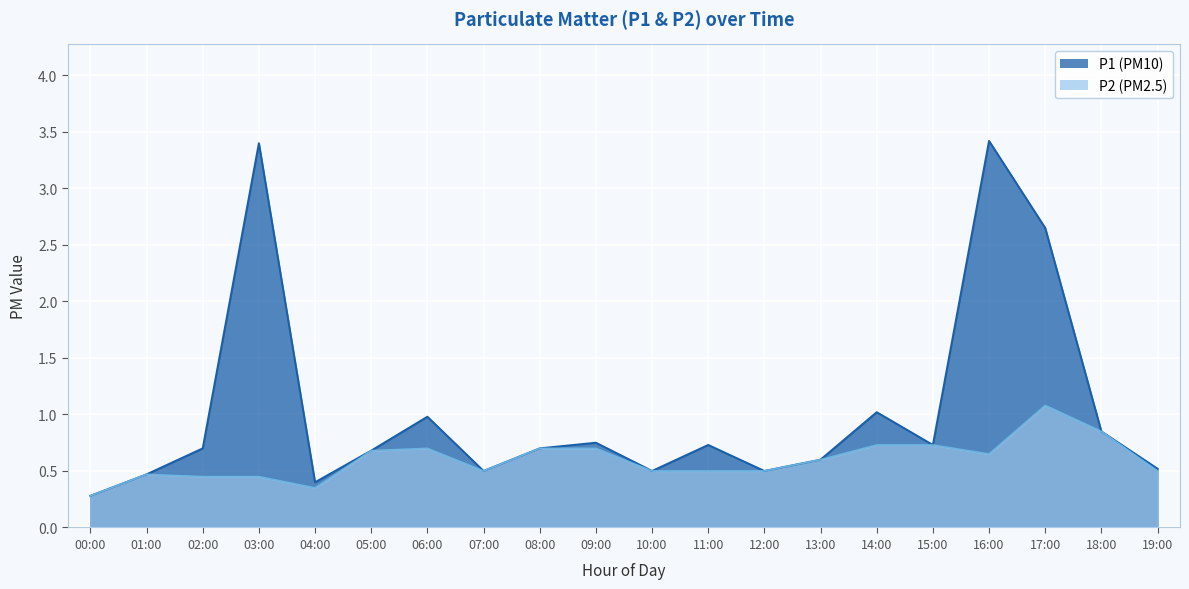

What is the value of the P1 point at the 17th from the left?

3.4